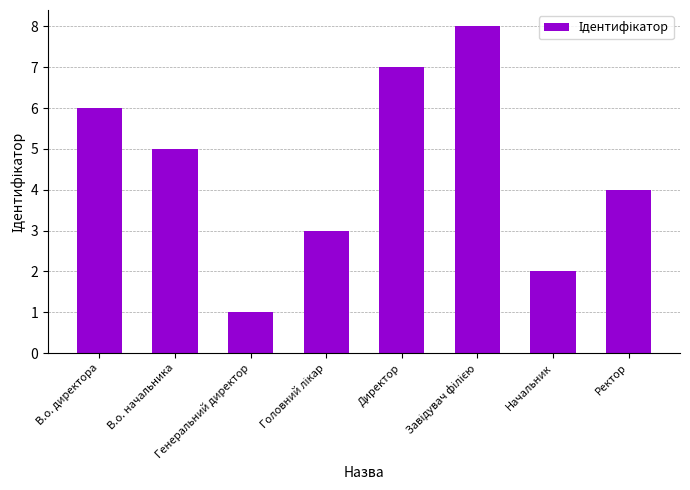

What is the value of the 7th bar from the left?

2